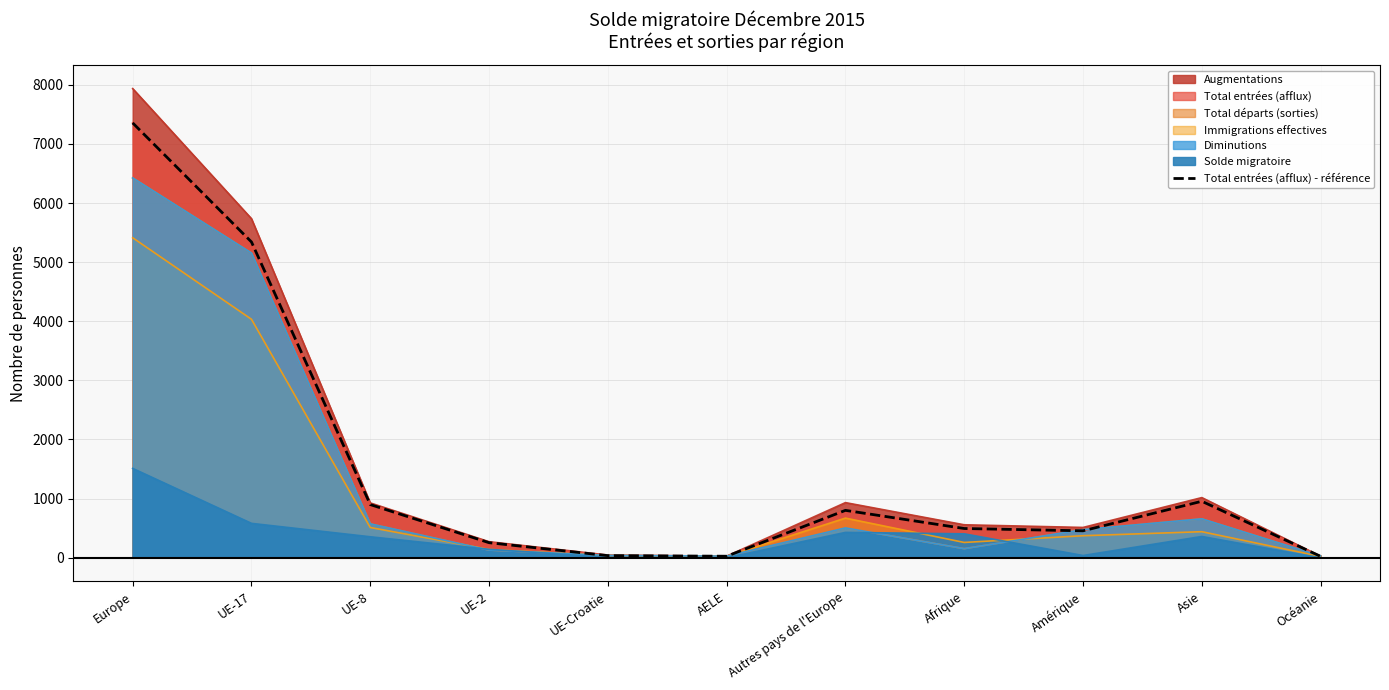

Between Afrique and Autres pays de l'Europe, which is larger?

Autres pays de l'Europe